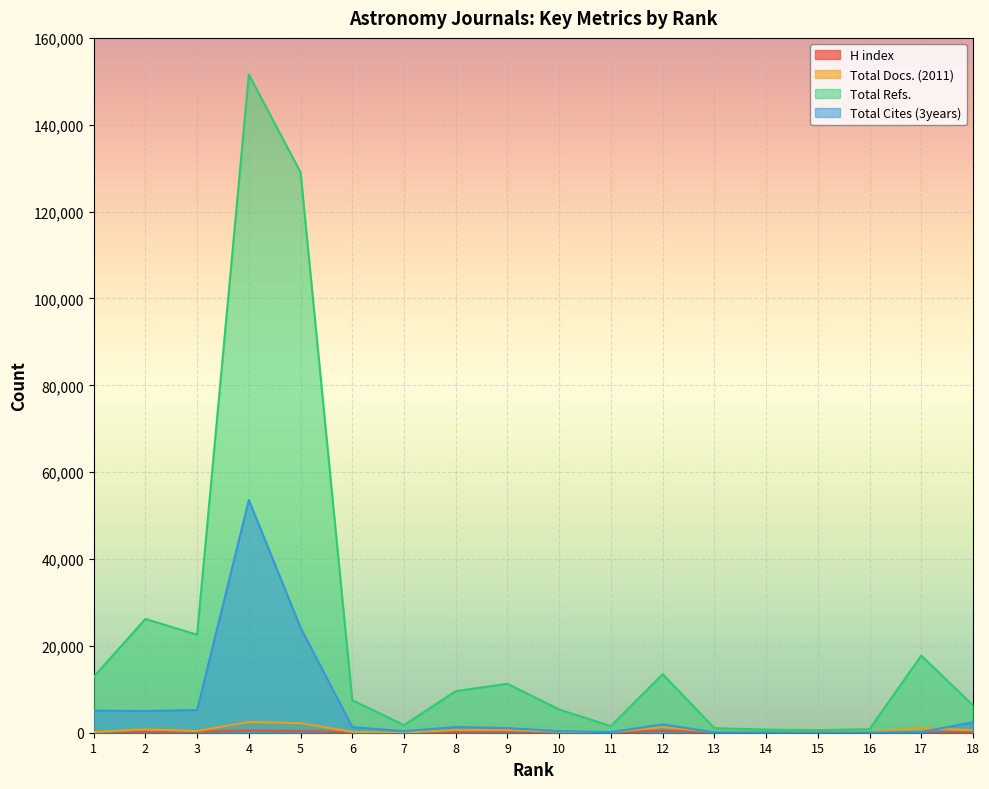

Which series has the widest spread of values?

Total Refs.